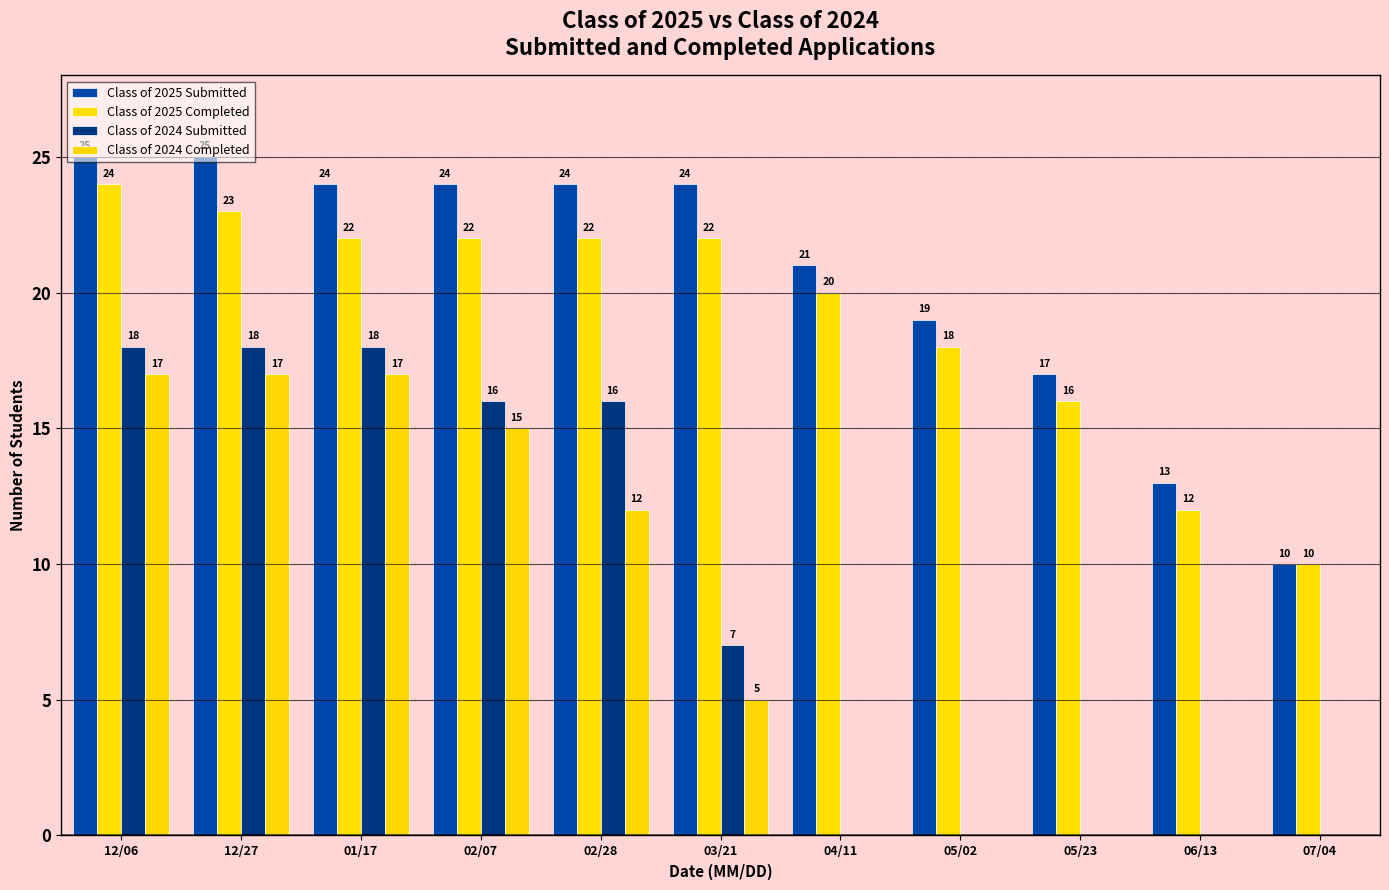

How many categories are shown in the chart?

11